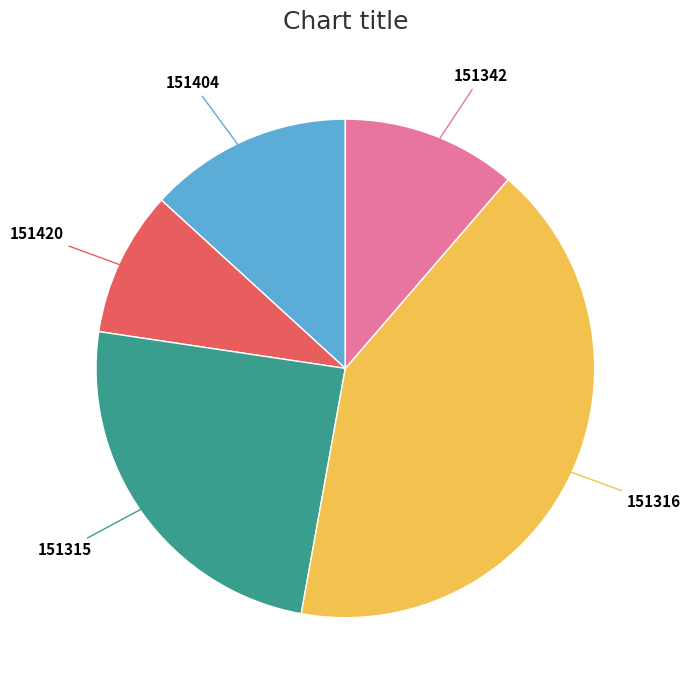

Is it true that 151315 is 25% of the pie?

True